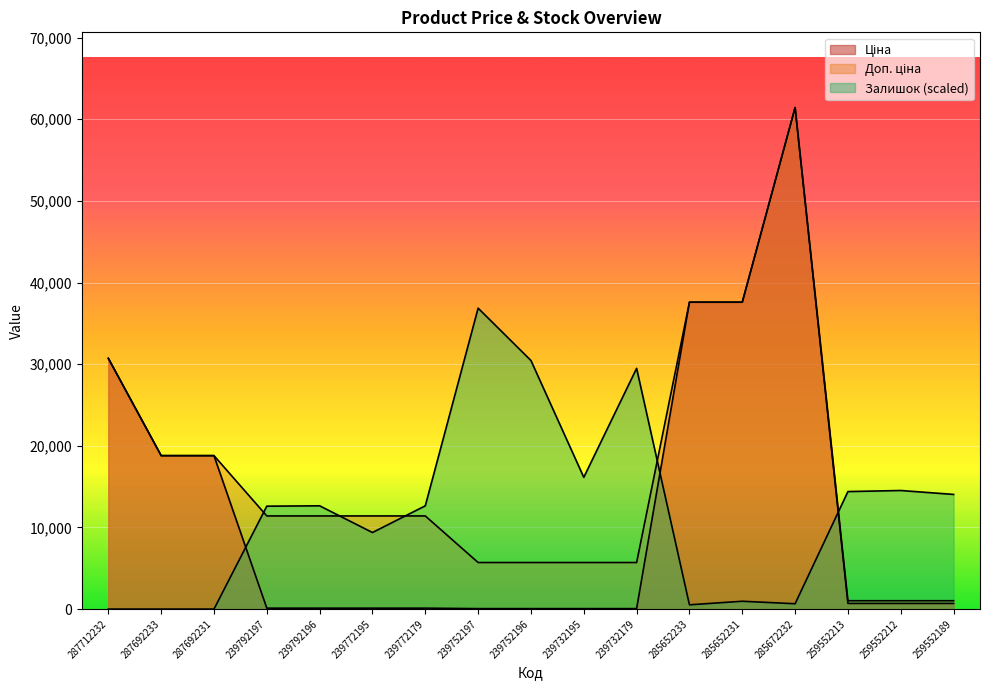

Reading left to right, transcribe all the data shown in this chart.

Ціна: 30717.1	18796.8	18796.8	114.1	114.1	114.1	114.1	57.0	57.0	57.0	57.0	37593.6	37593.6	61434.3	693.7	693.7	693.7
Доп. ціна: 30717.1	18796.8	18796.8	11410.0	11410.0	11410.0	11410.0	5705.0	5705.0	5705.0	5705.0	37593.6	37593.6	61434.3	1024.6	1024.6	1024.6
Залишок: 0.0	0.0	0.0	12606.7	12650.4	9378.7	12650.4	36860.6	30448.1	16140.1	29488.4	523.5	959.7	654.3	14395.2	14526.1	14046.3